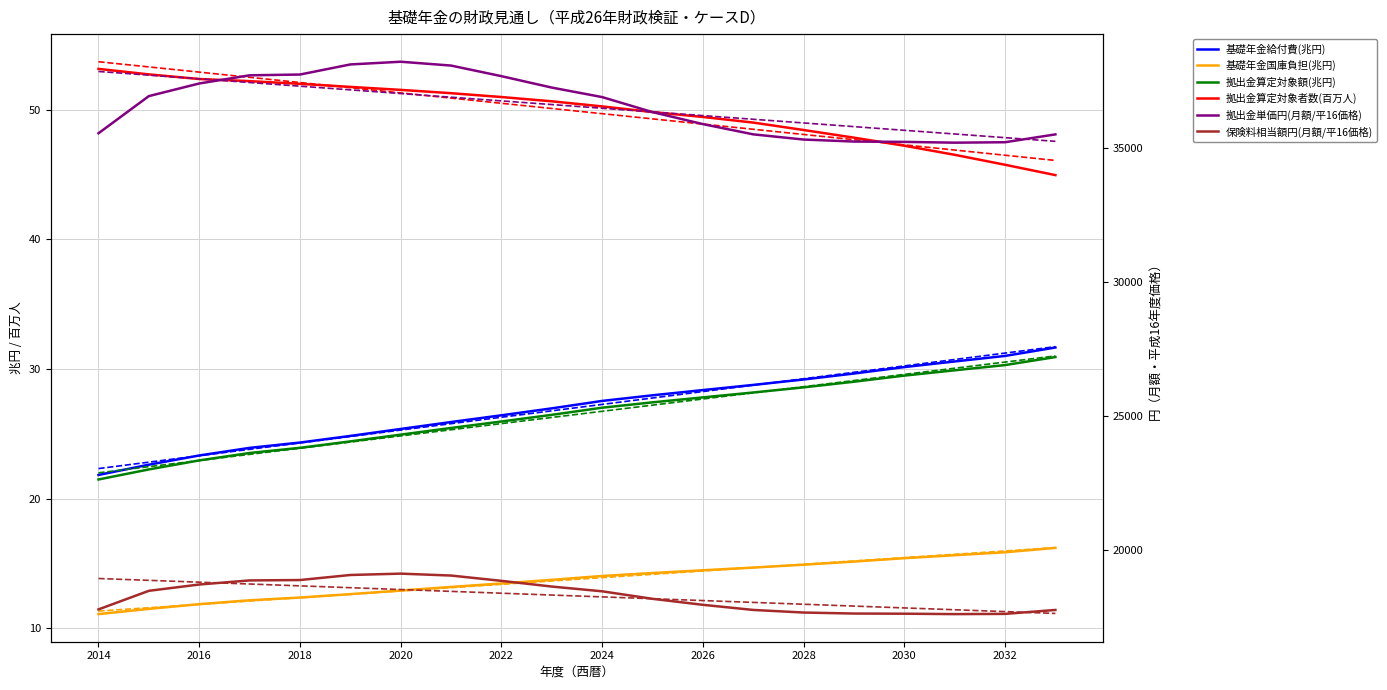

Between 2024 and 2020, which is larger?

2024